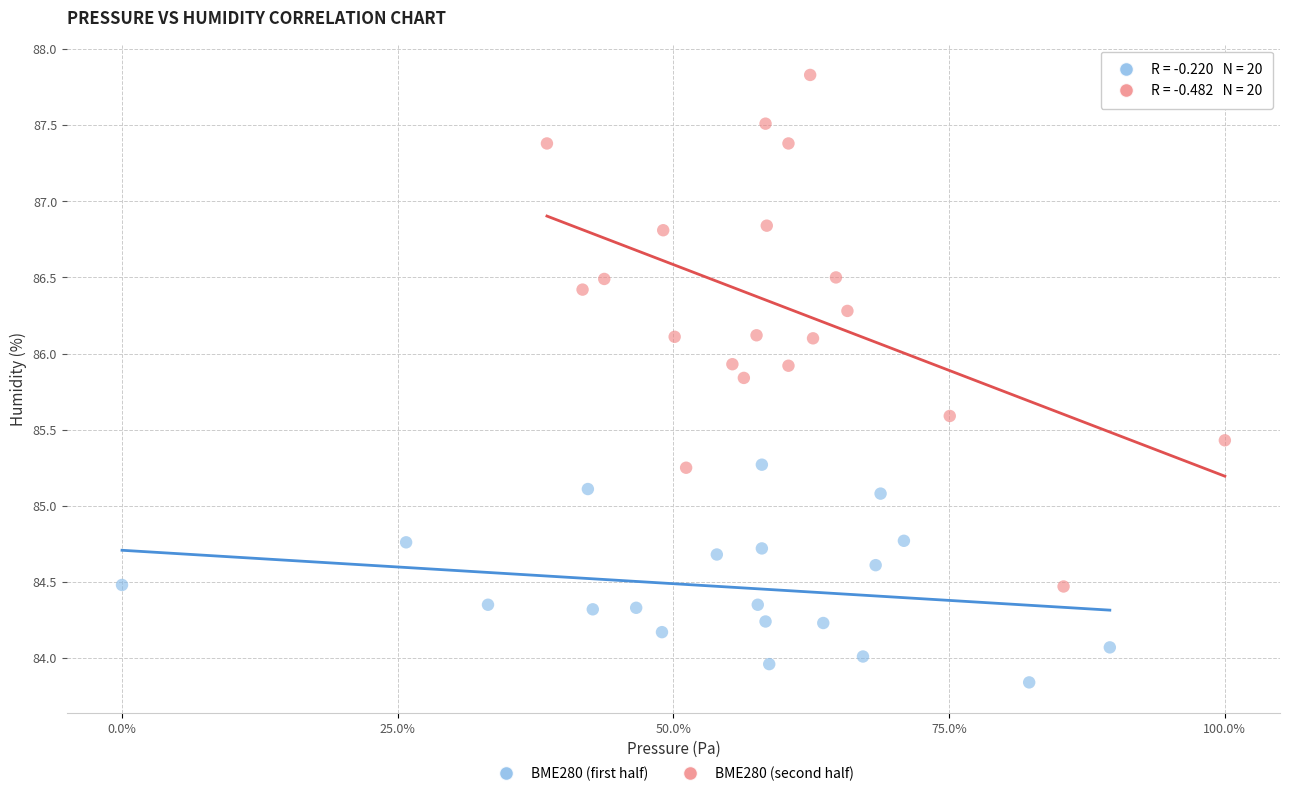

Which series contains the lowest Y value?

BME280 (first half)